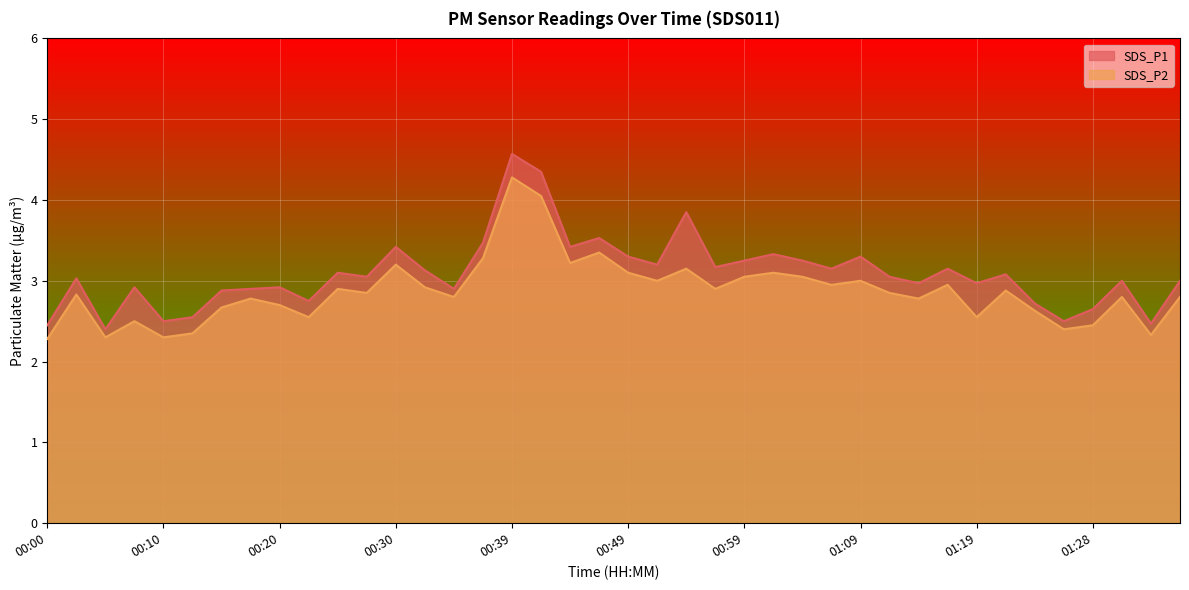

How many data points does each series have?

40